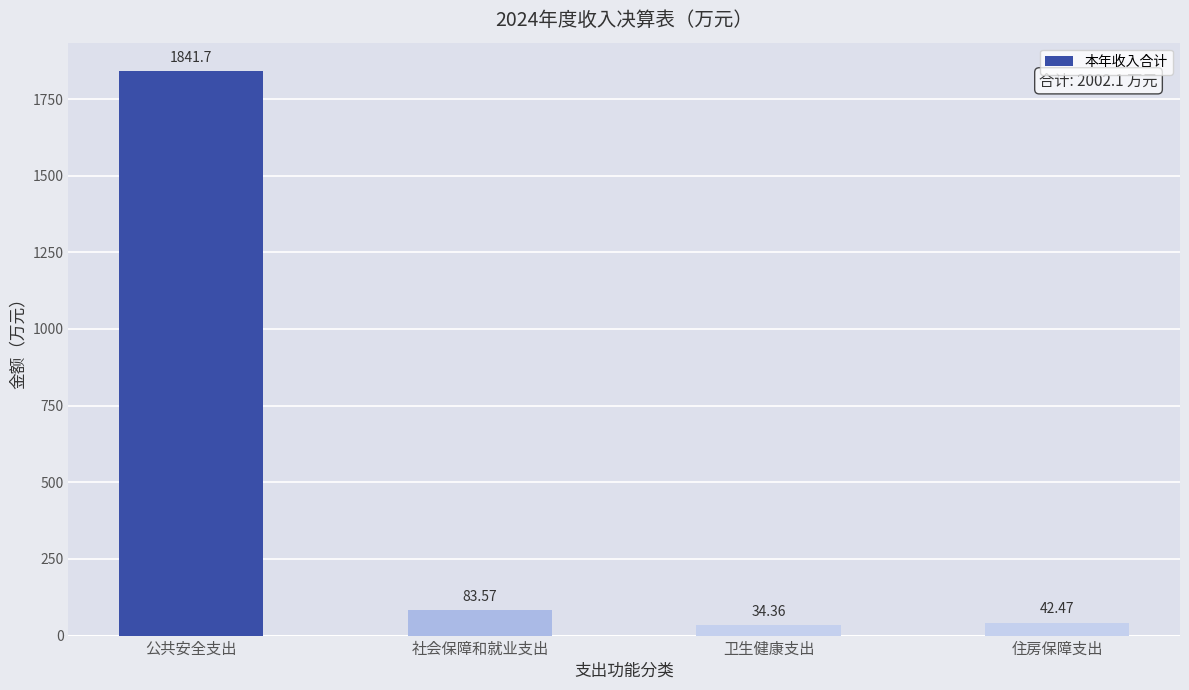

At which label does the data first exceed 83?

公共安全支出